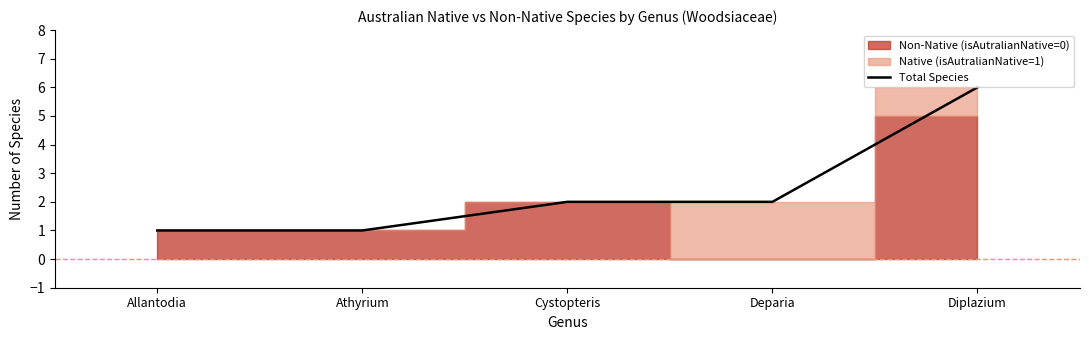

What is the average value?

2